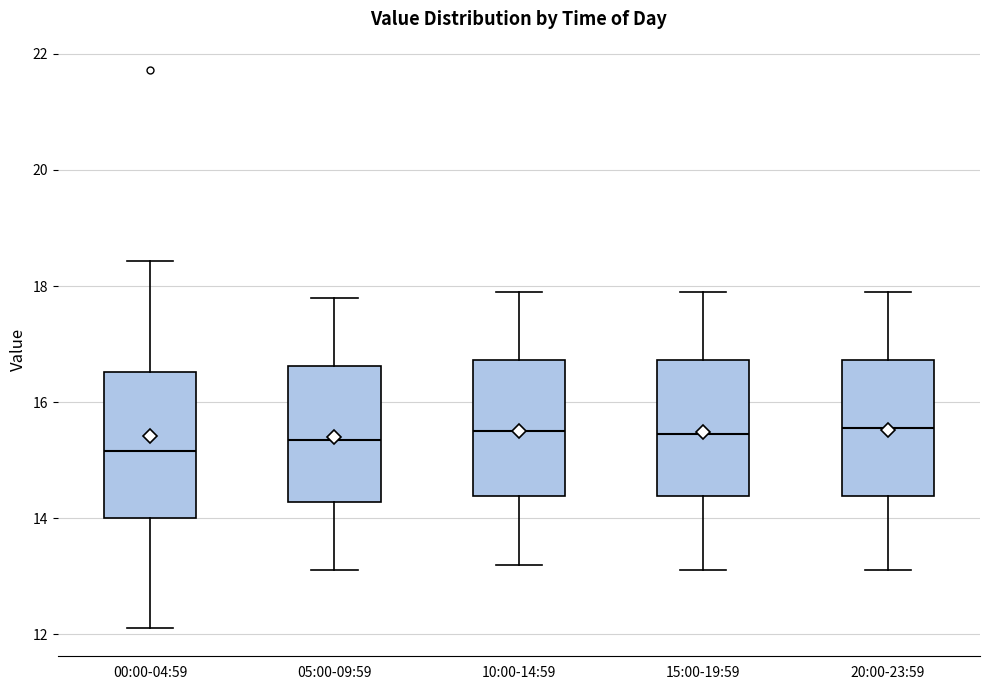

Where is the upper edge of the box for 00:00-04:59 on the y-axis? The values are not printed on the chart, so give them approximately, as read against the axis.

16.6